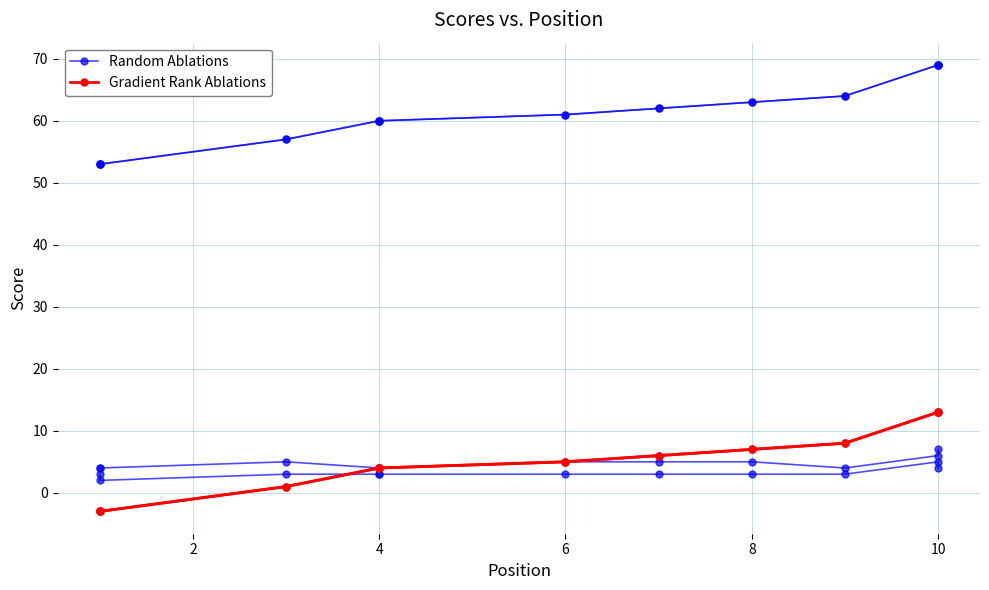

The Random Ablations series shows 99 at 8. True or false?

False